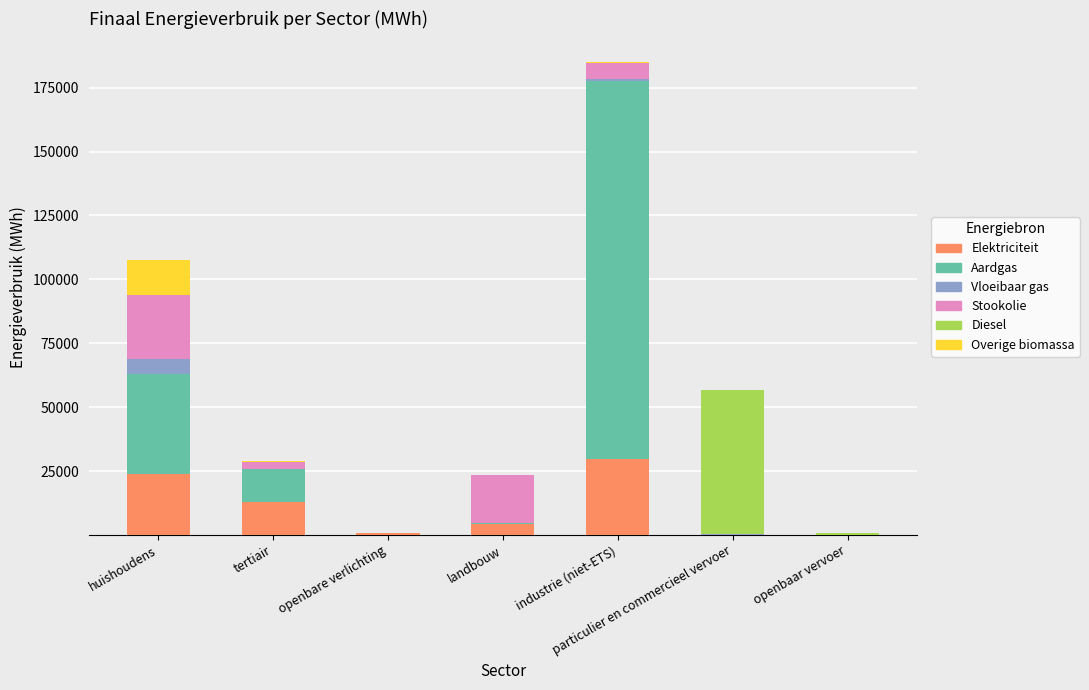

At which category is the sum across all series the highest?

industrie (niet-ETS)